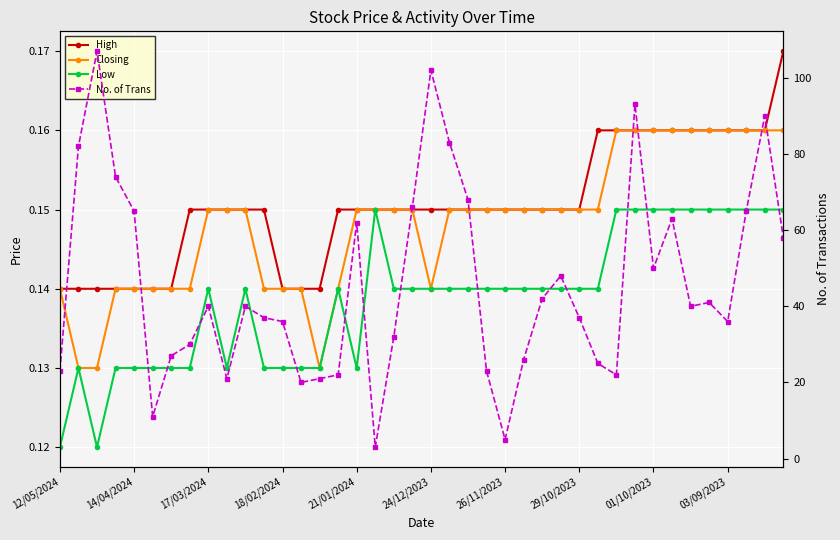

Between 26 and 33, which series saw the biggest shift?

No. of Trans